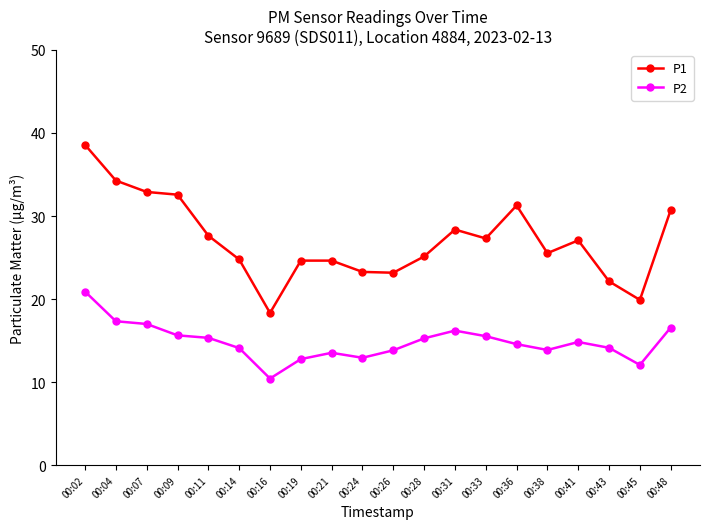

True or false: P2 and P1 intersect in this chart.

False